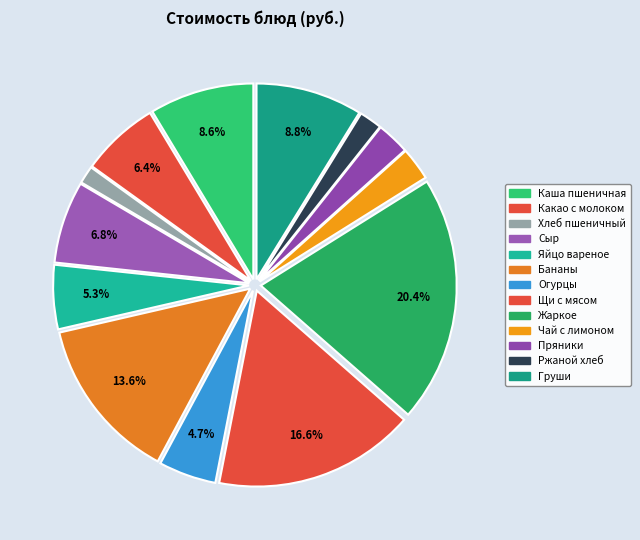

How many slices are in this pie chart?

13